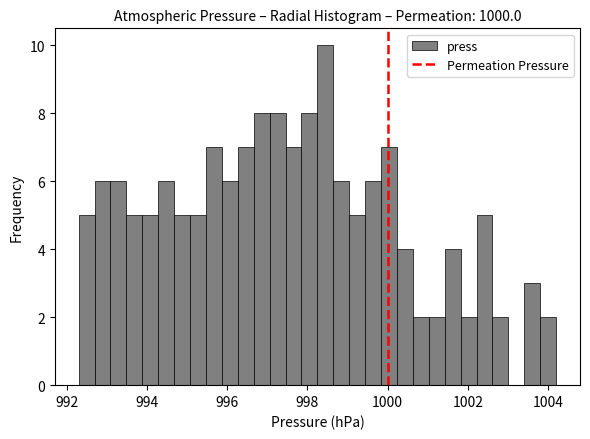

Around what value on the x-axis is the tallest bar? Give the approximate position of its centre, as read against the axis.

998.4